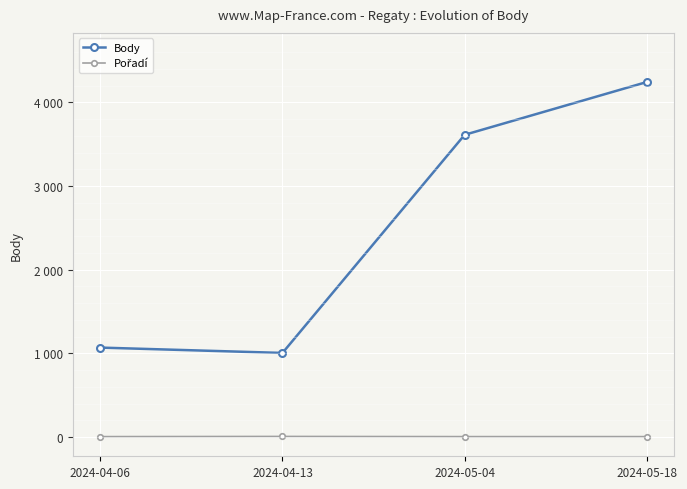

Where does the Body series first go above 3612?

2024-05-18